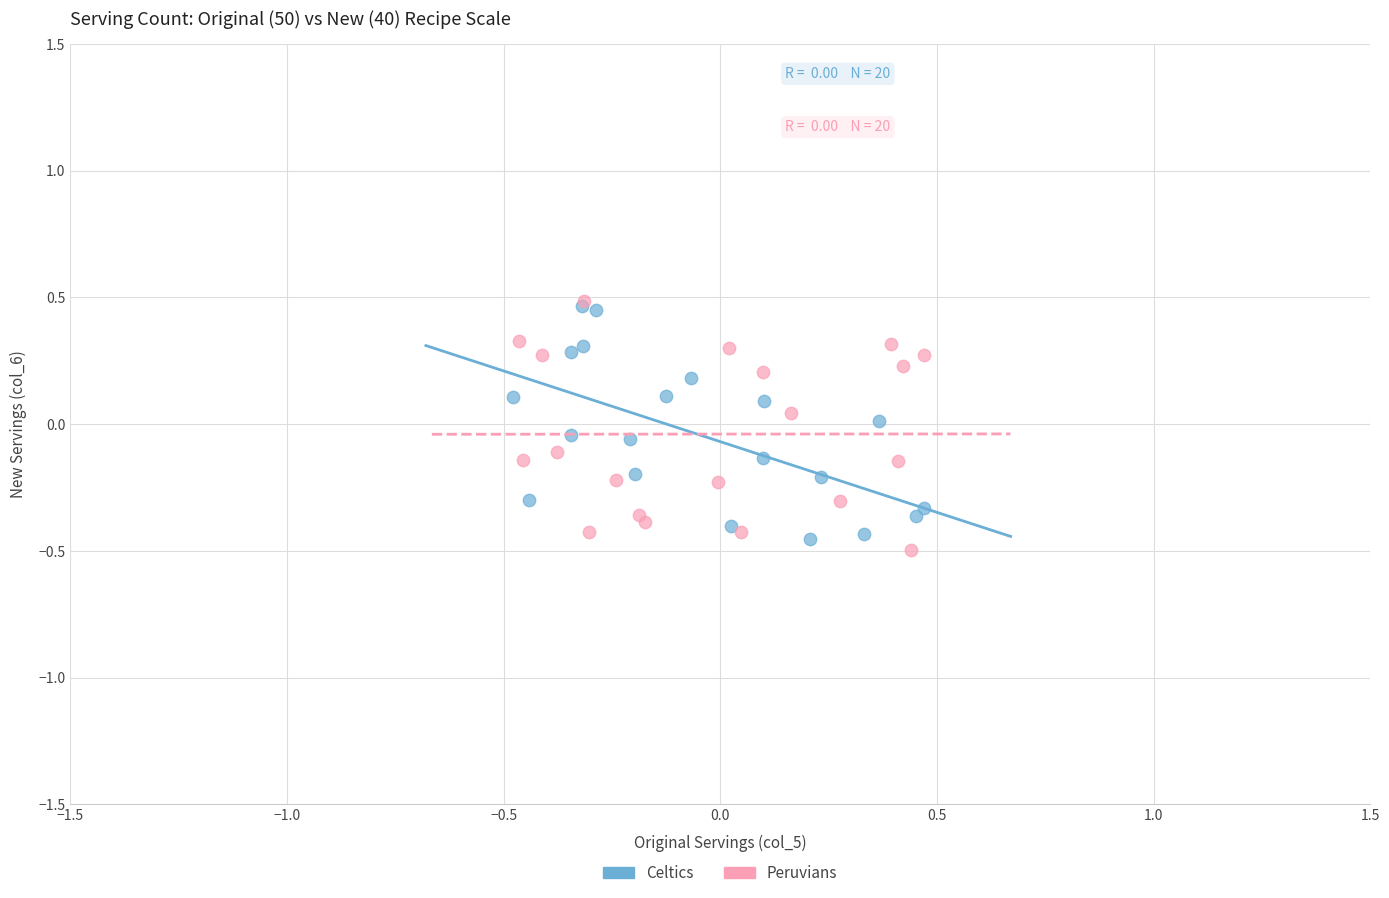

What are all the series names shown in the legend?

Celtics, Peruvians